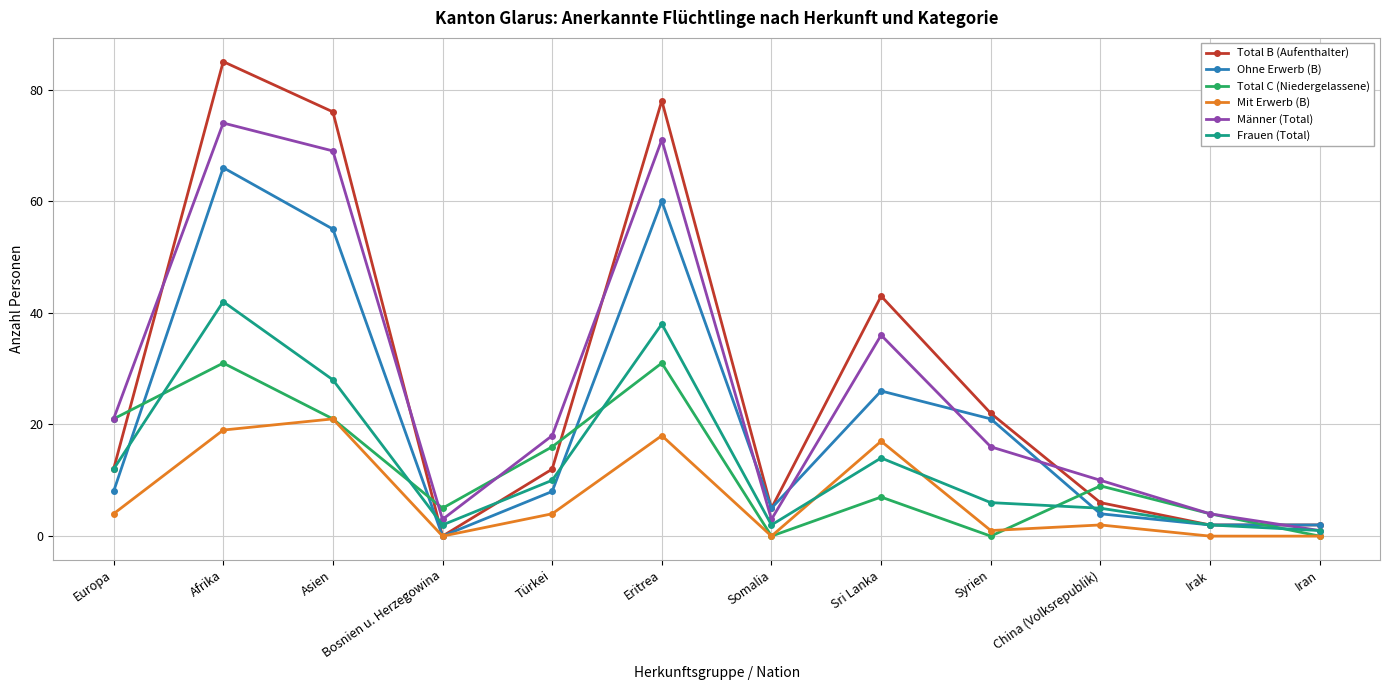

Read the Total C (Niedergelassene) value at China (Volksrepublik), to the nearest 10.

10